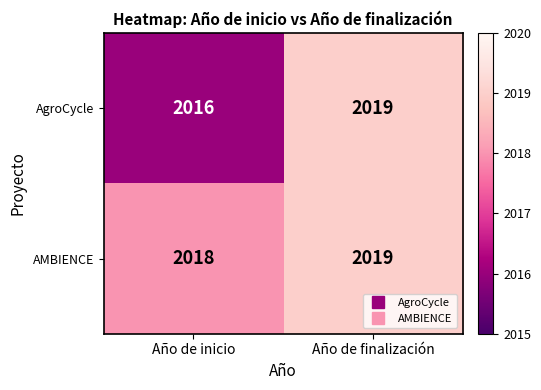

What is the difference between the maximum and minimum values in the AgroCycle series?

3